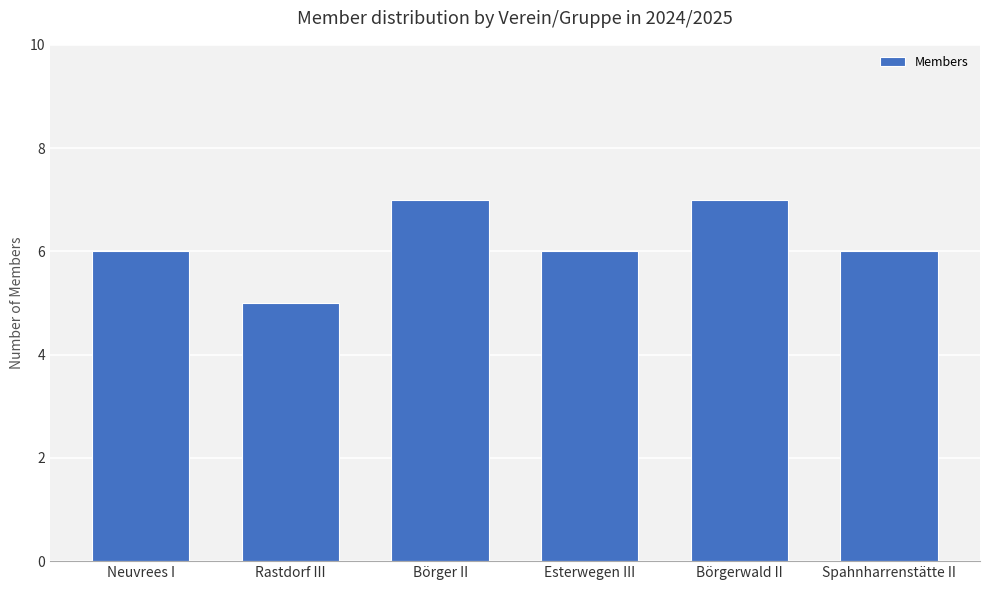

Are the bars horizontal?

No